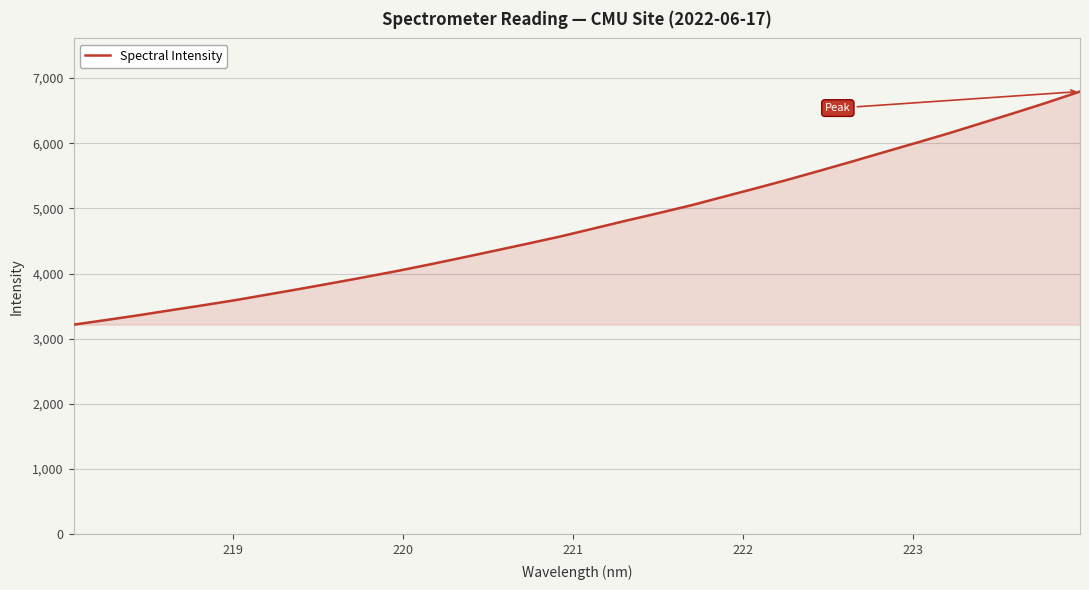

What is the smallest value displayed?

3215.7